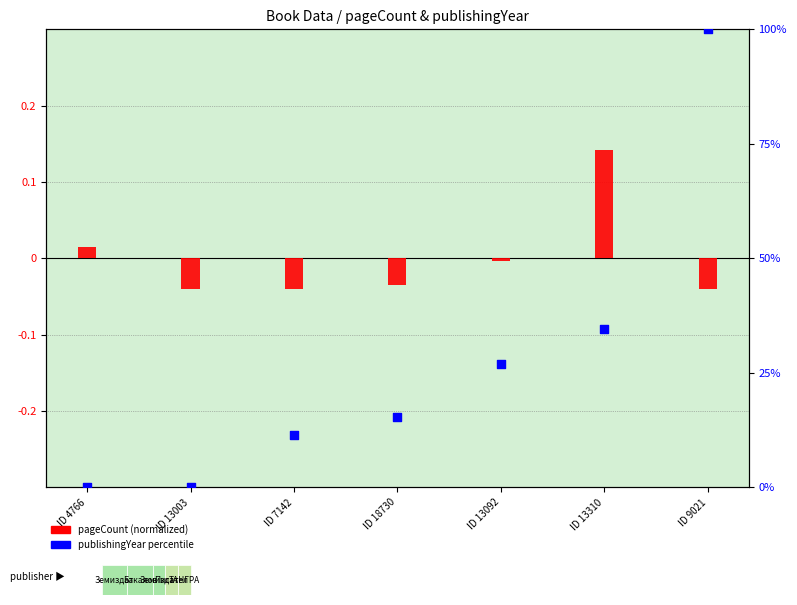

What are all the series names shown in the legend?

pageCount (normalized), publishingYear percentile